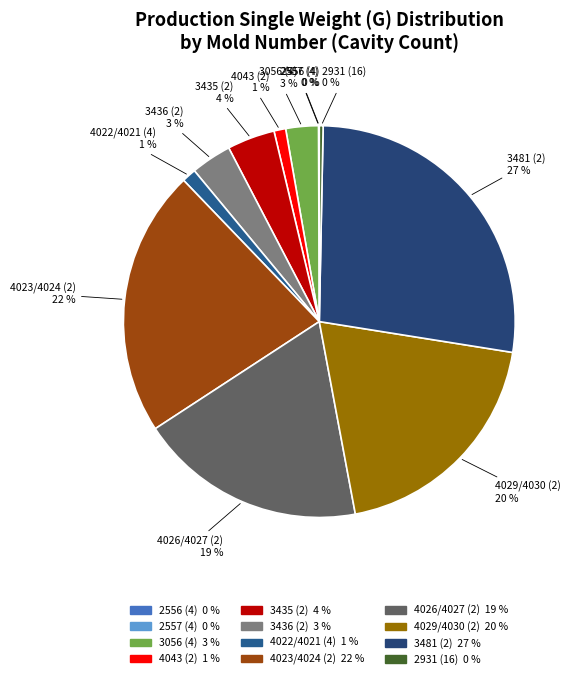

To the nearest percent, what is the average slice percentage?

8%